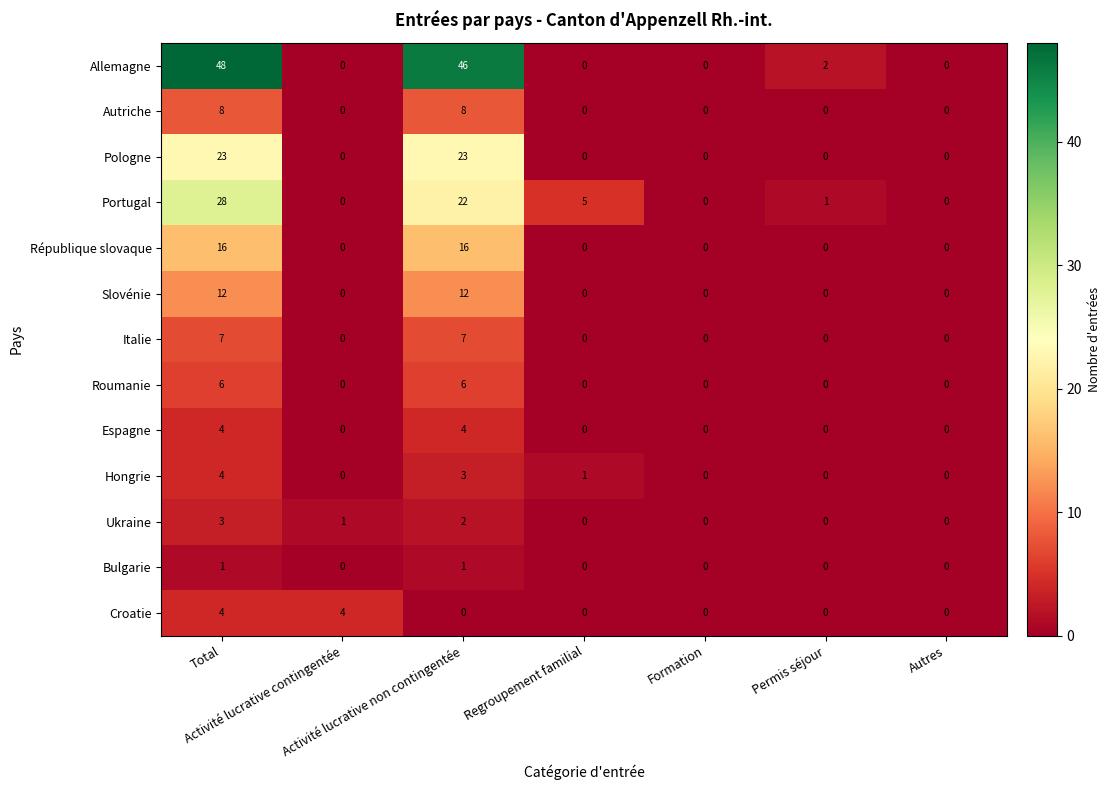

What is the sum of all République slovaque values?

32